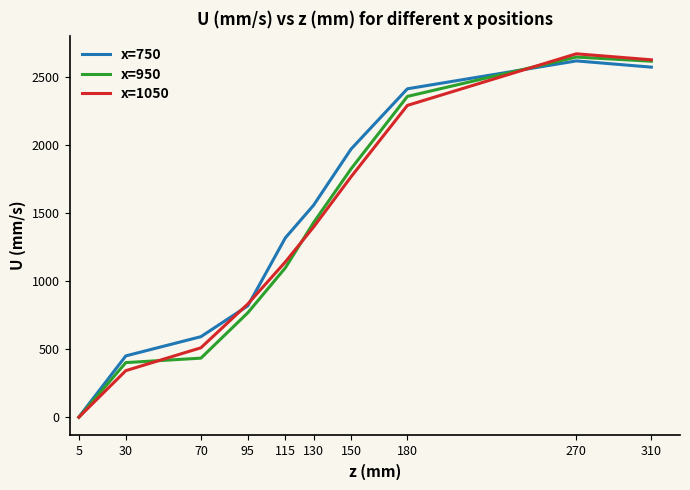

Which series changed the most between 5 and 30?

x=750